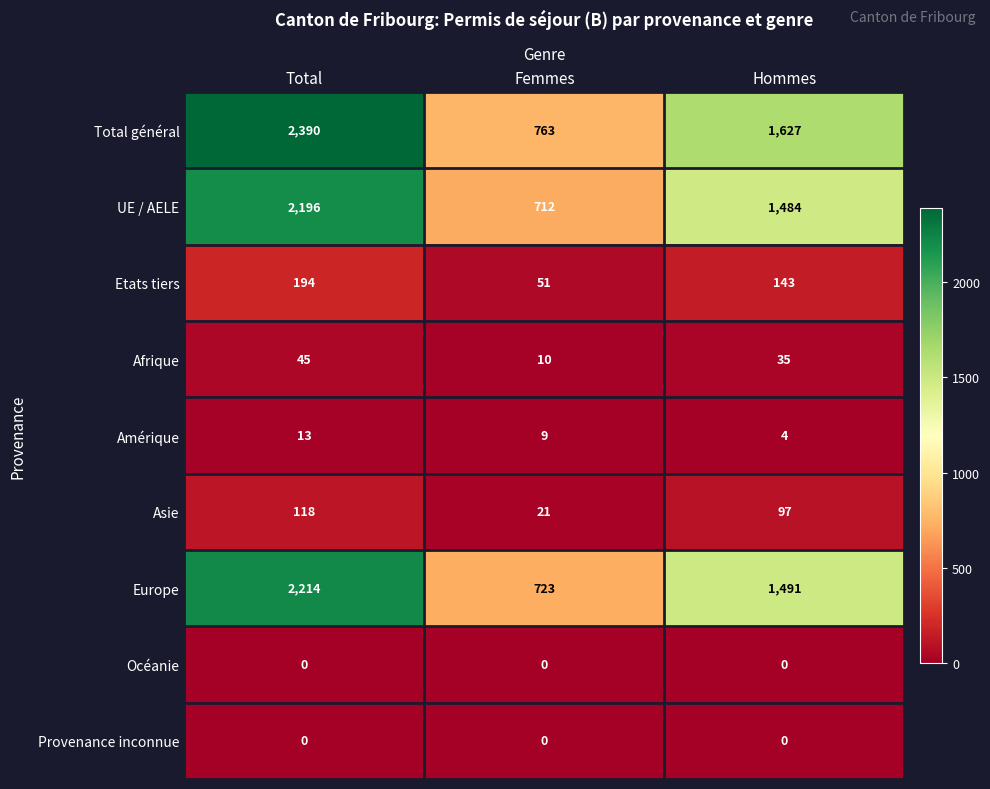

Reading left to right, transcribe all the data shown in this chart.

Total général: Total=2390	Femmes=763	Hommes=1627
UE / AELE: Total=2196	Femmes=712	Hommes=1484
Etats tiers: Total=194	Femmes=51	Hommes=143
Afrique: Total=45	Femmes=10	Hommes=35
Amérique: Total=13	Femmes=9	Hommes=4
Asie: Total=118	Femmes=21	Hommes=97
Europe: Total=2214	Femmes=723	Hommes=1491
Océanie: Total=0	Femmes=0	Hommes=0
Provenance inconnue: Total=0	Femmes=0	Hommes=0